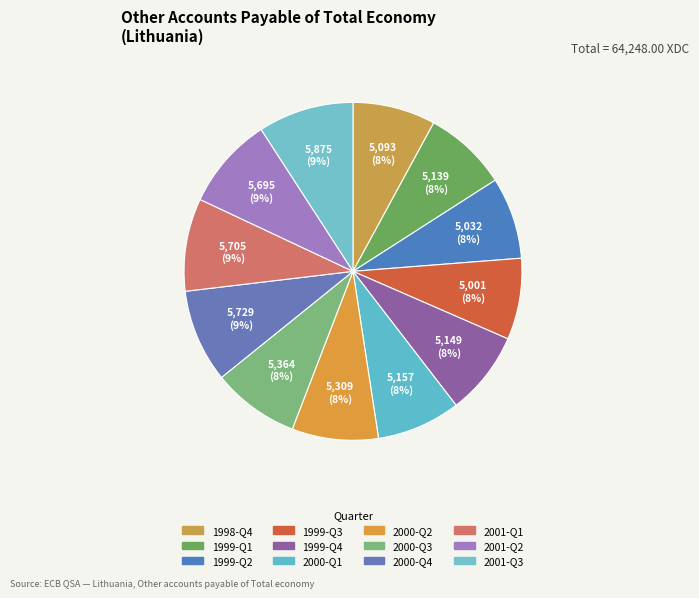

How many segments does this pie chart have?

12